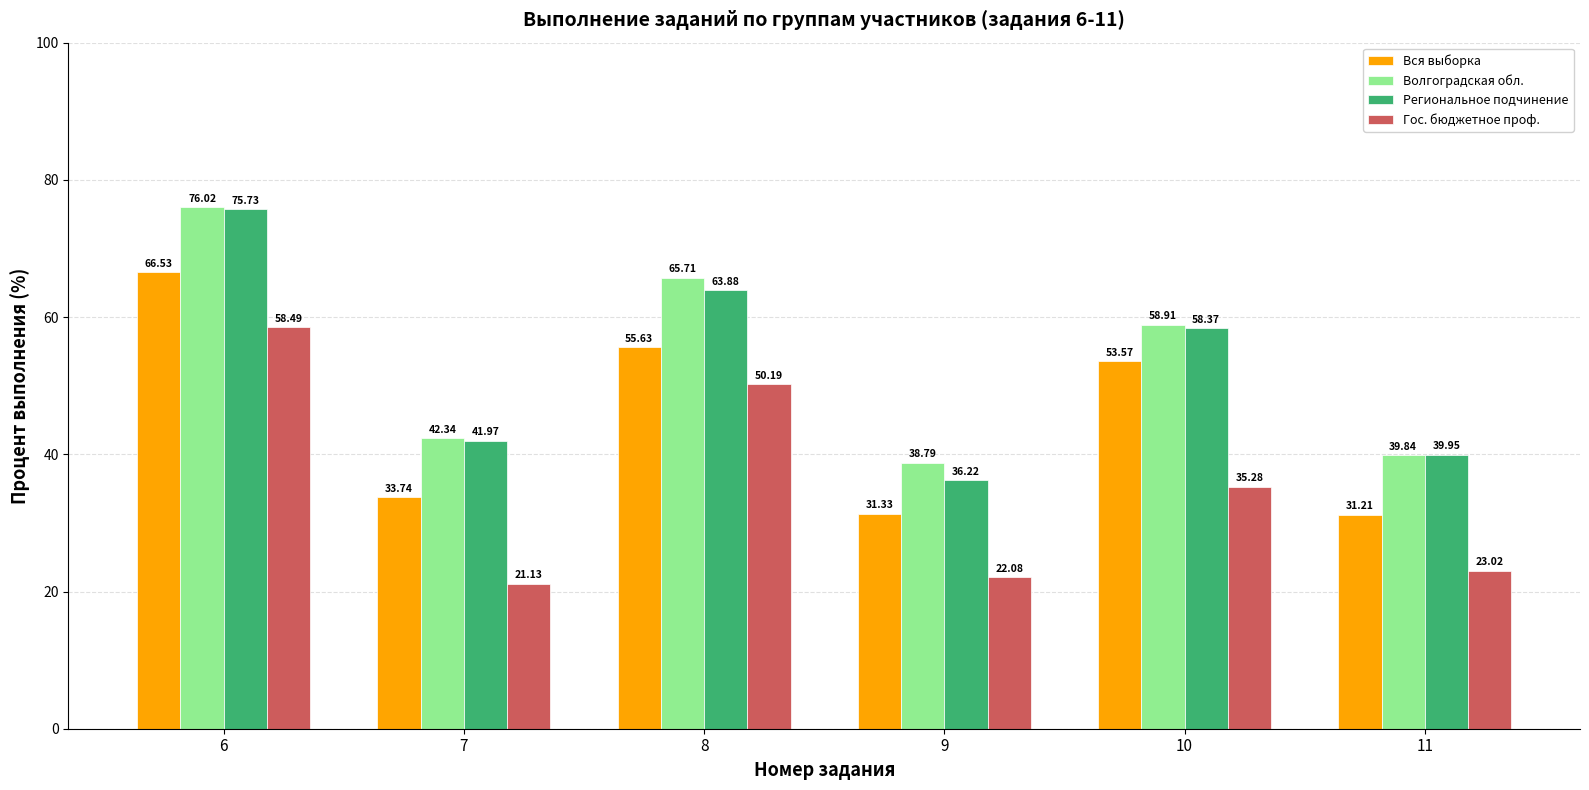

What is the minimum value shown in the chart?

21.1